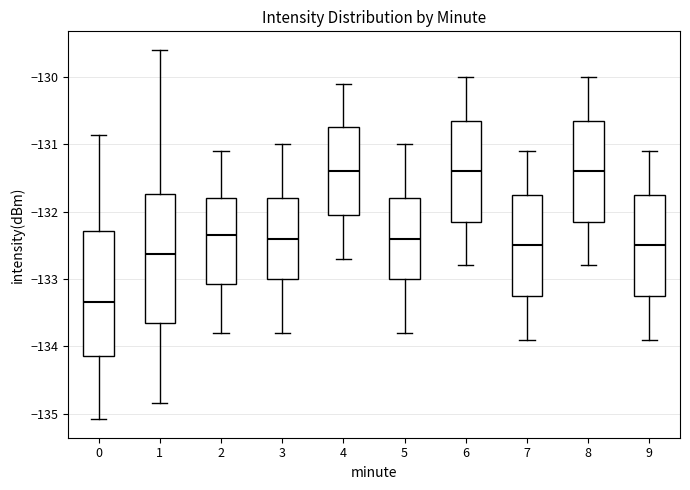

Where does the median line of the box at x = 8 sit on the y-axis? The values are not printed on the chart, so give them approximately, as read against the axis.

-131.4